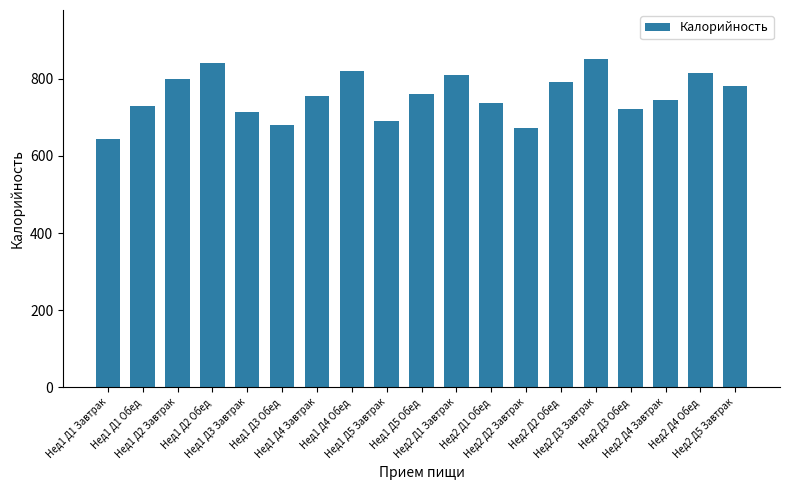

What is the difference between the maximum and second lowest values?

179.4